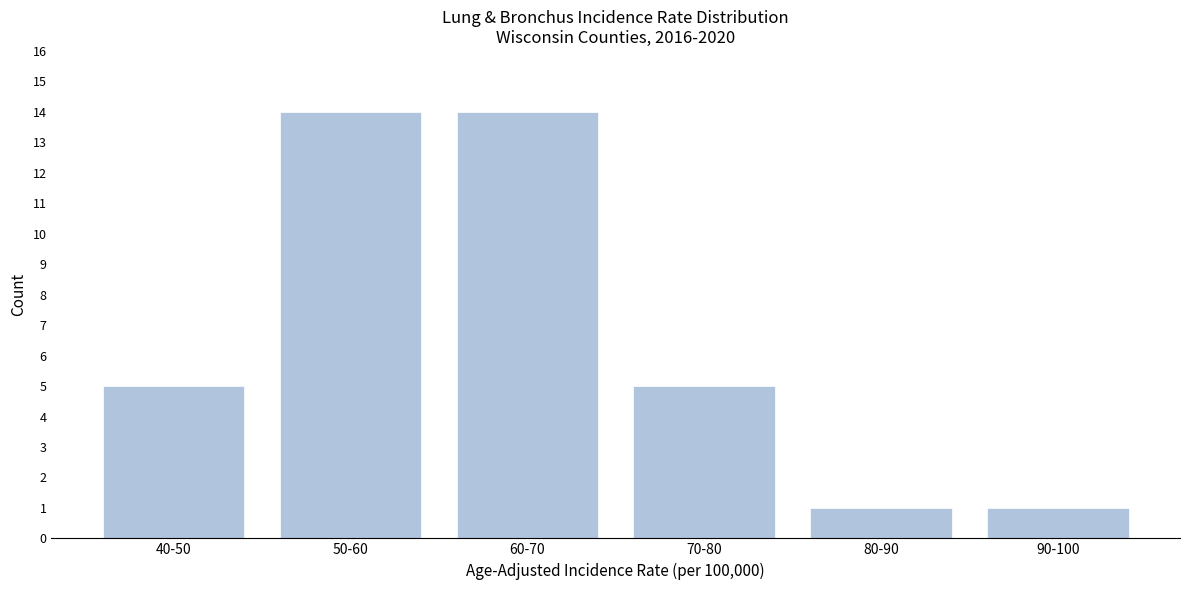

Reading left to right, what are all the values shown in this chart?

40-50=5	50-60=14	60-70=14	70-80=5	80-90=1	90-100=1